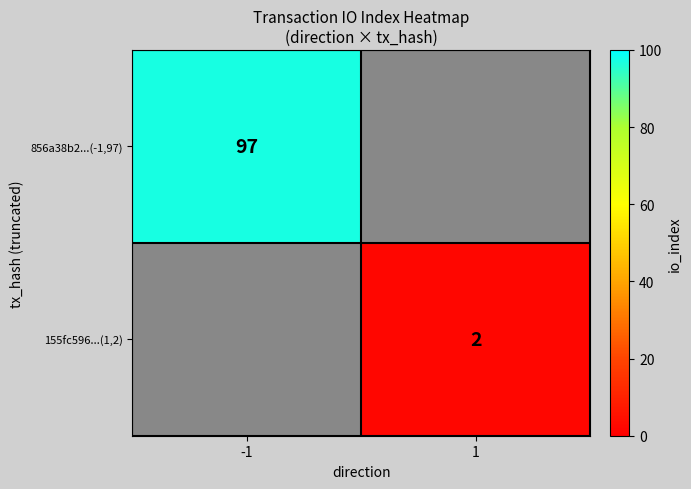

Is the value of 155fc596...(1,2) at 1 greater than the value of 856a38b2...(-1,97) at -1?

No